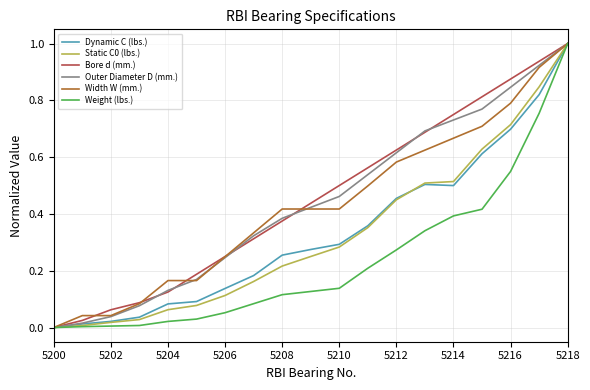

What is the highest value of the Width W (mm.) series?

1.0